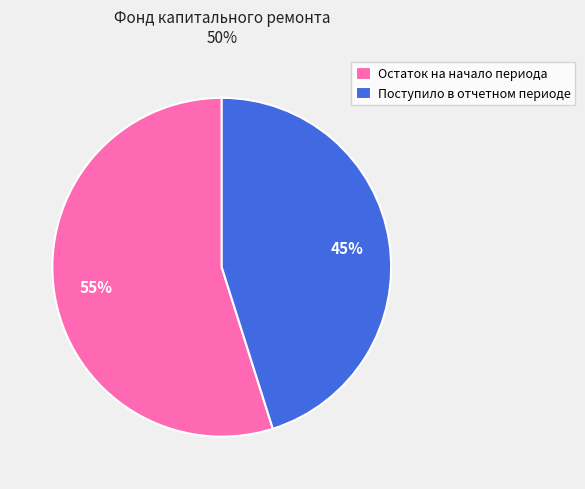

Count the number of slices in the pie.

2